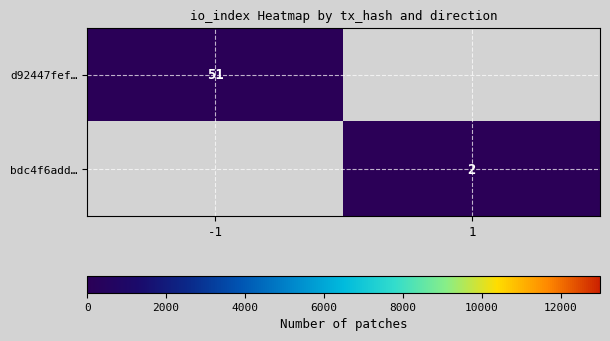

The value of bdc4f6add… at 1 is 3. True or false?

False